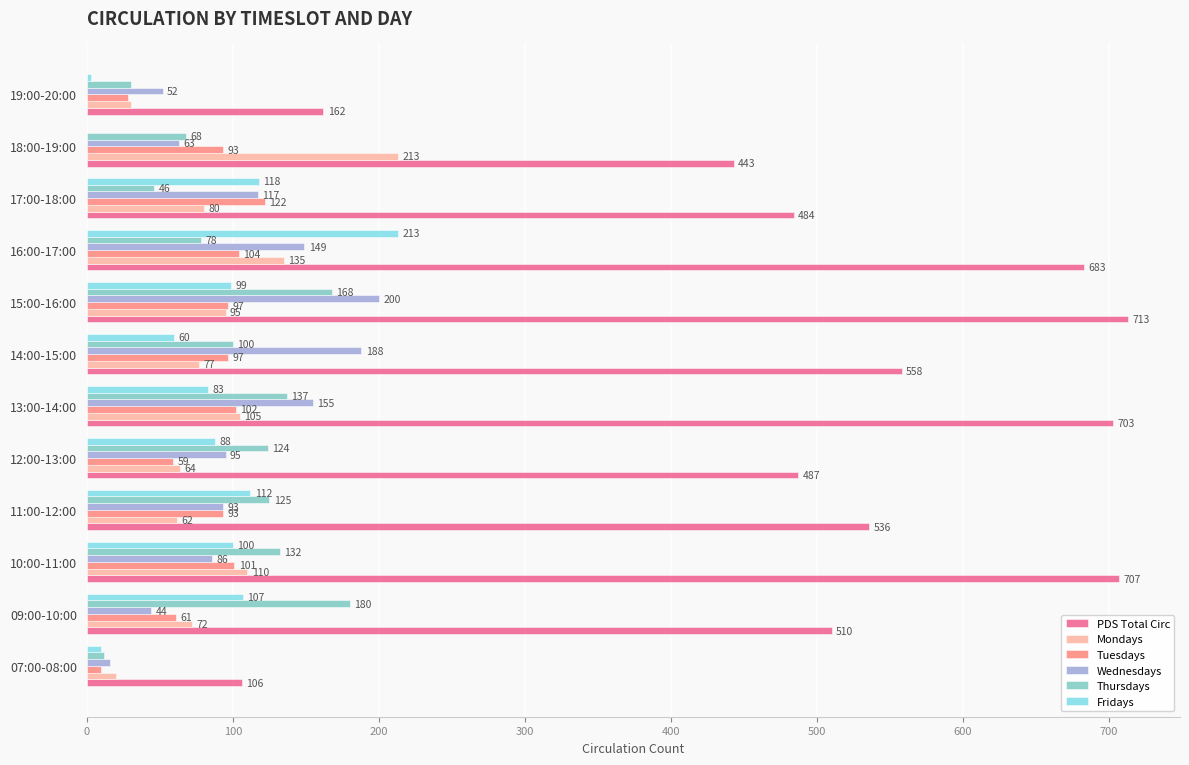

At which category is the sum across all series the highest?

15:00-16:00